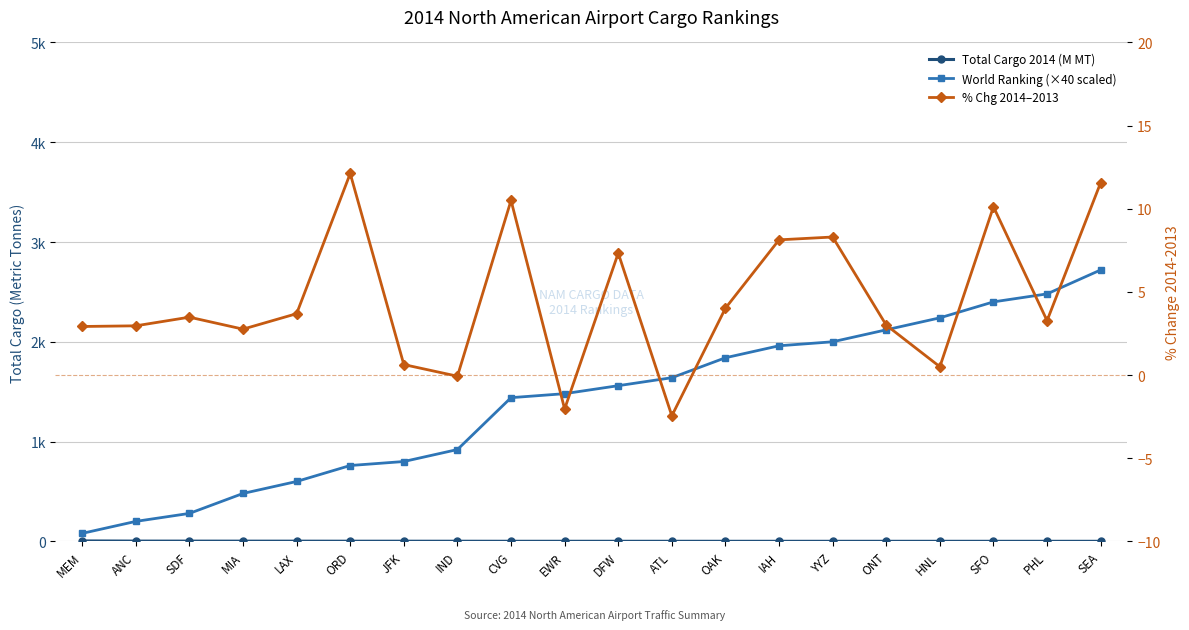

Read the % Chg 2014–2013 value at EWR.

-2.0